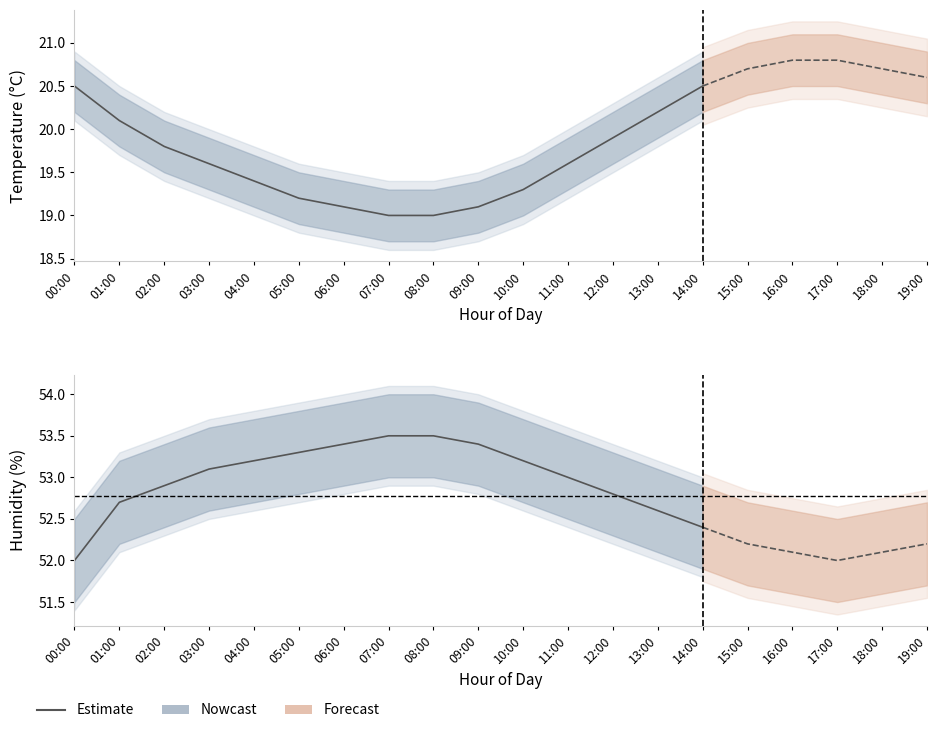

What is the change in value from 05:00 to 11:00?

-0.3